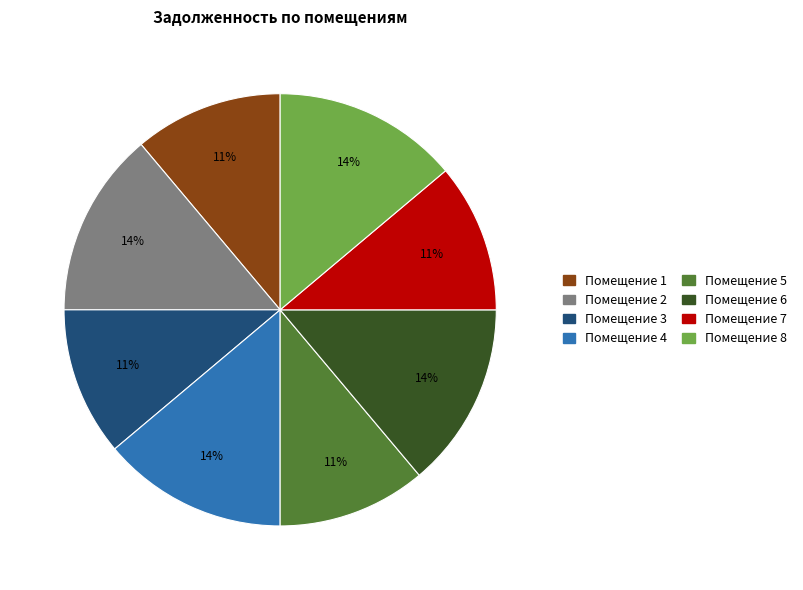

Is there a majority slice in this chart?

No